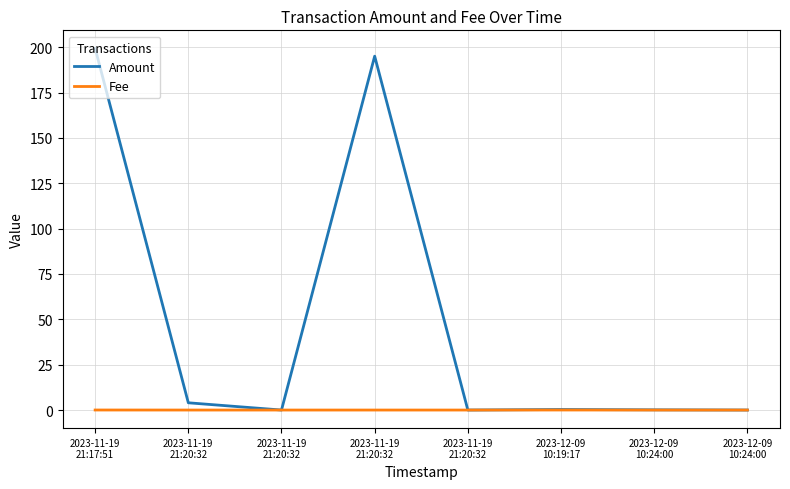

True or false: Amount and Fee cross at least once.

False